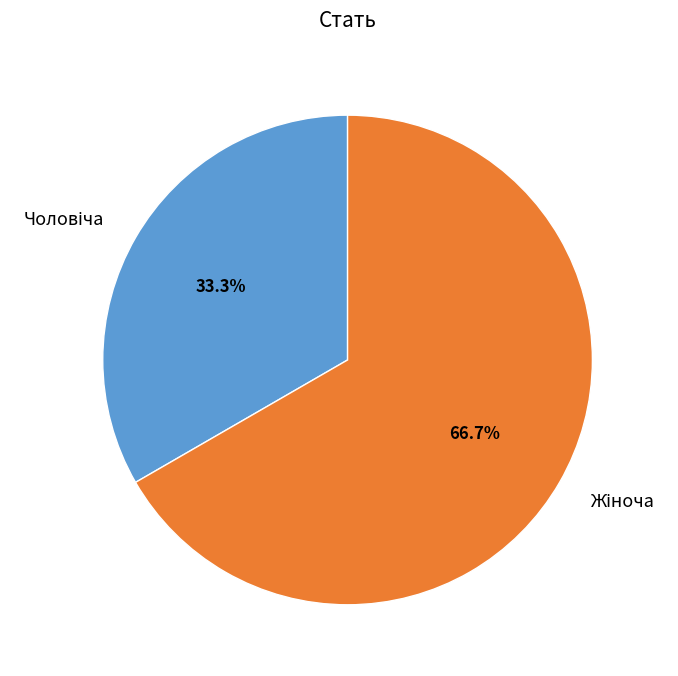

Does any single category account for the majority?

Yes